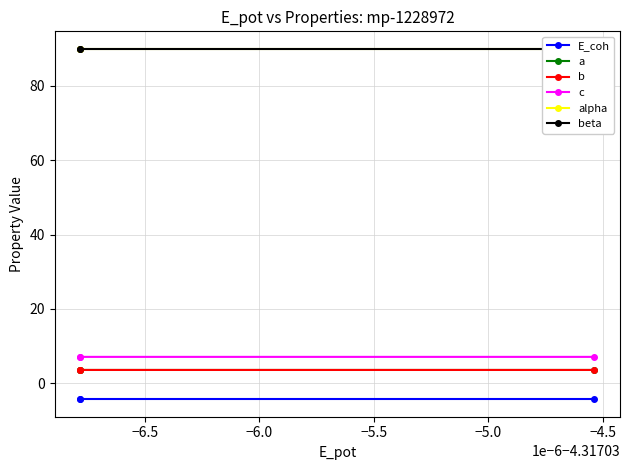

What is the greatest value displayed?

90.0